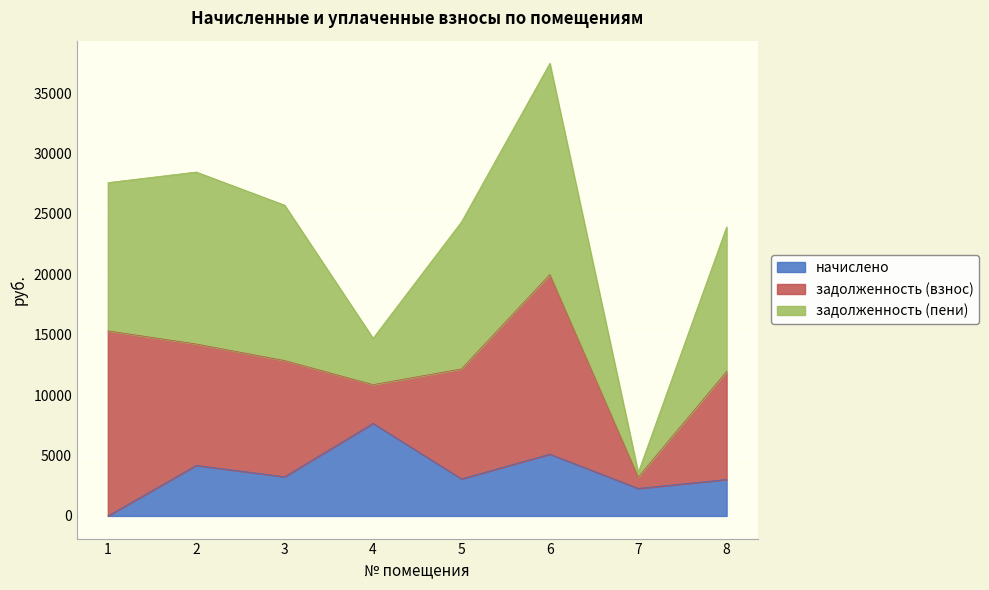

What is the difference between the highest and lowest values at 8?

8947.2